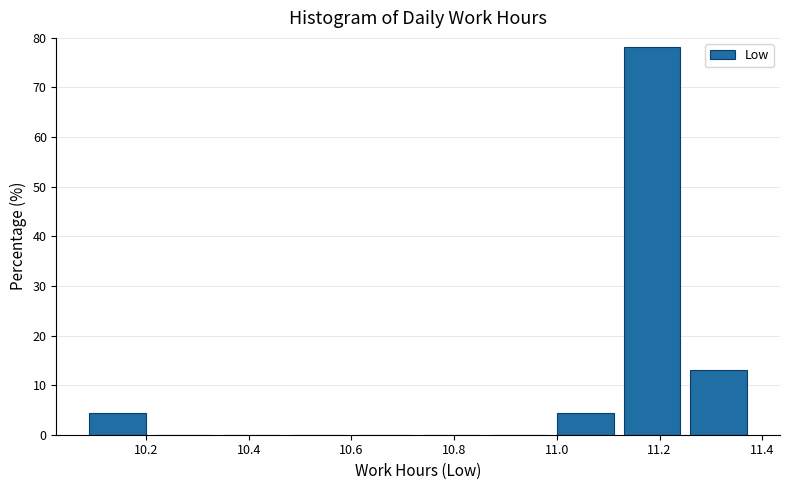

How tall is the bar that spans 11.26 to 11.39 on the x-axis? Neither the bar edges nor the heights are printed on the chart, so give them approximately, as read against the axes.

13